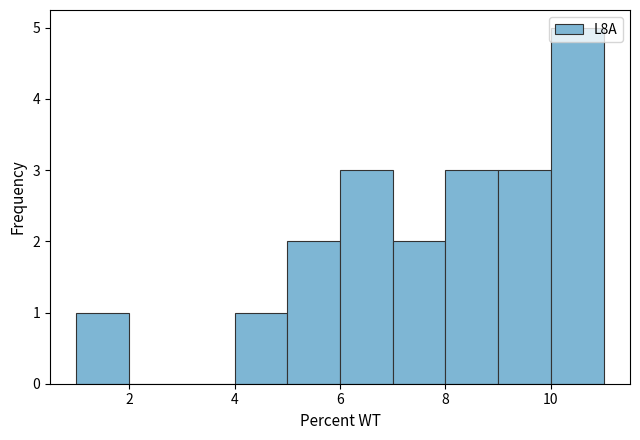

What is the height of the bar covering 5 to 6 on the x-axis? The values are not printed on the chart, so give them approximately, as read against the axis.

2